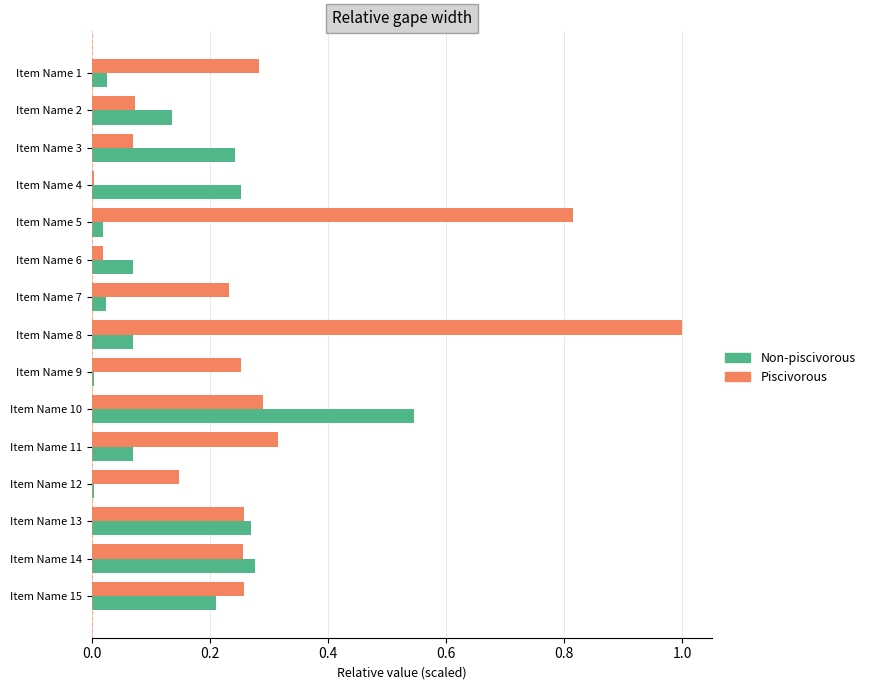

How many distinct data groups are displayed?

2